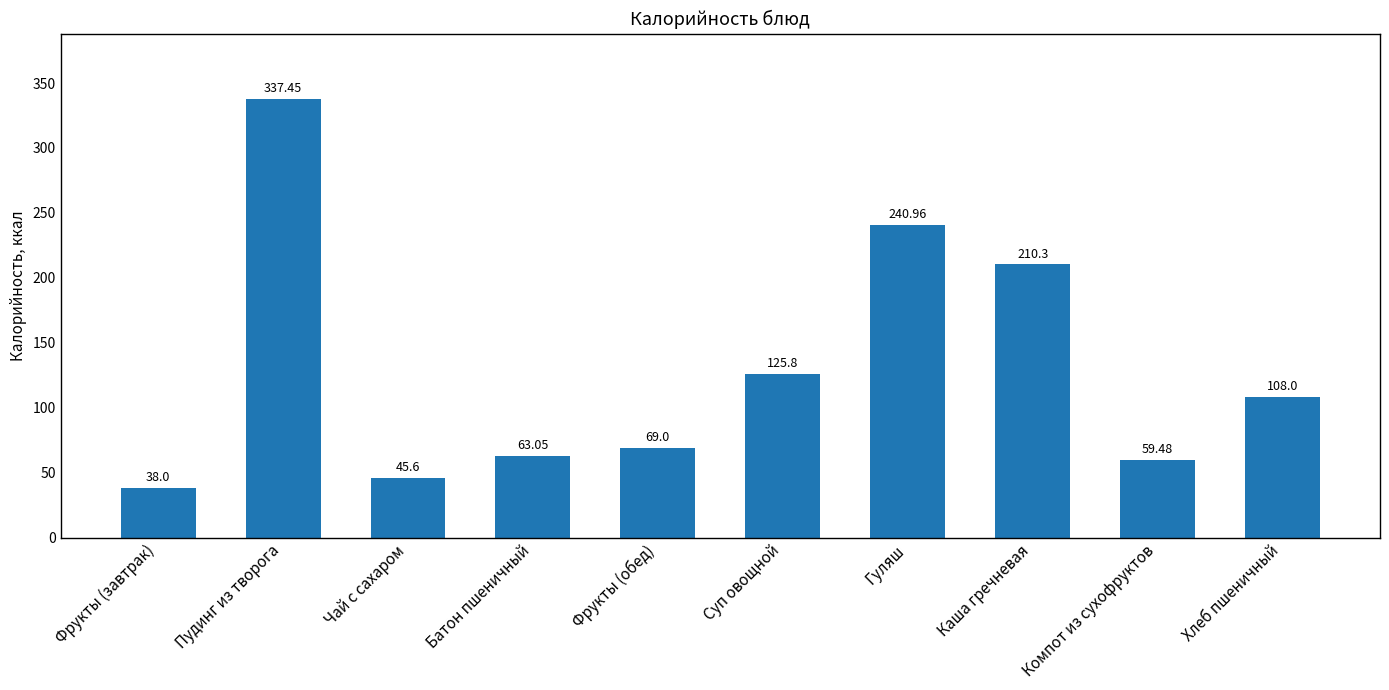

Which category has the highest value across all series?

Пудинг из творога